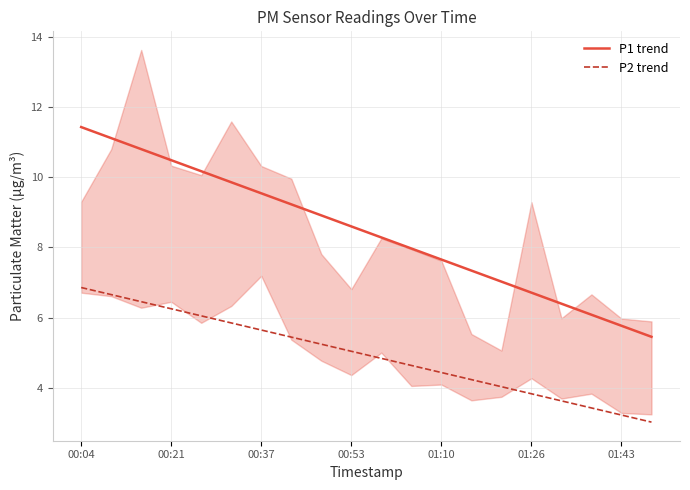

List the series in order of their overall mean, lowest first.

P2 trend, P1 trend